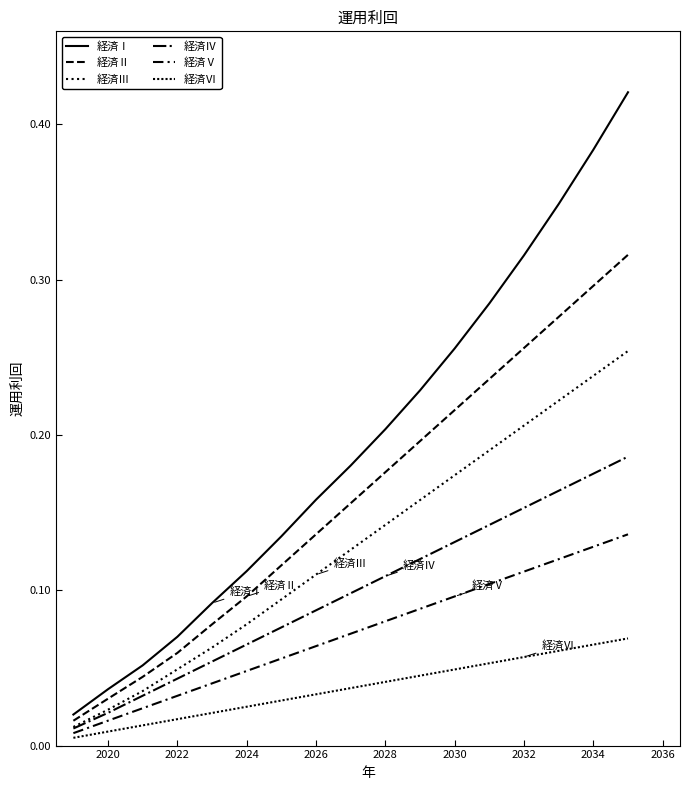

Is this an area chart (filled region under the line)?

No